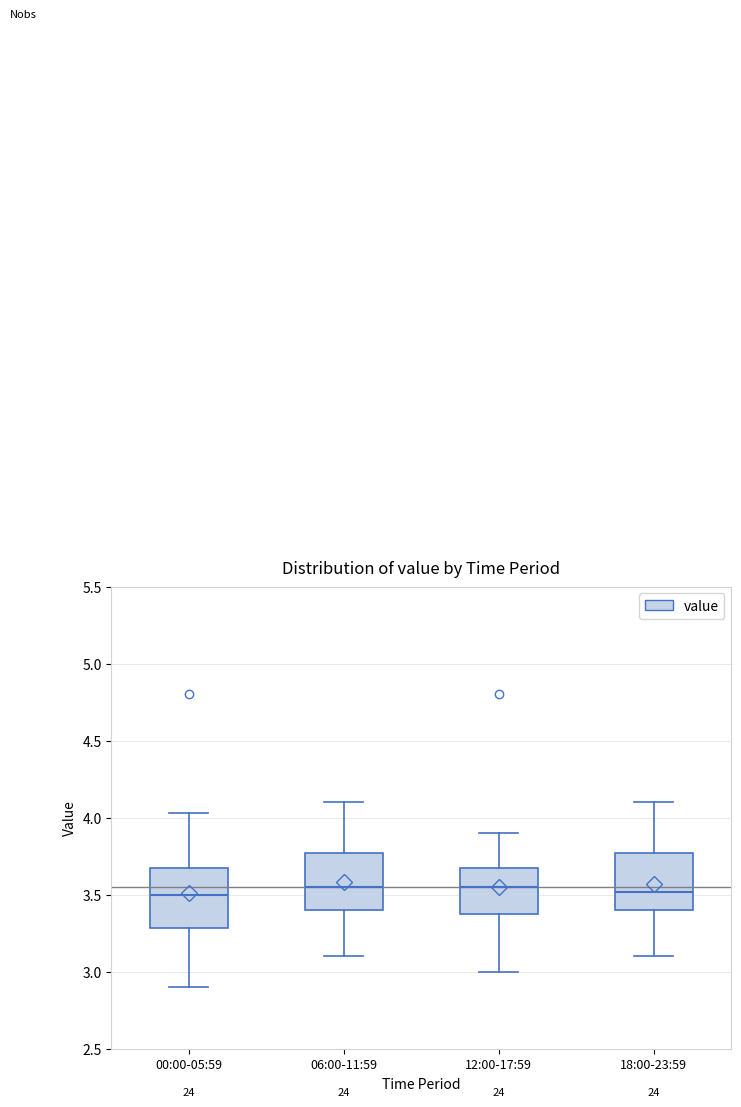

Where does the upper whisker of the box for 06:00-11:59 end on the y-axis? The values are not printed on the chart, so give them approximately, as read against the axis.

4.10